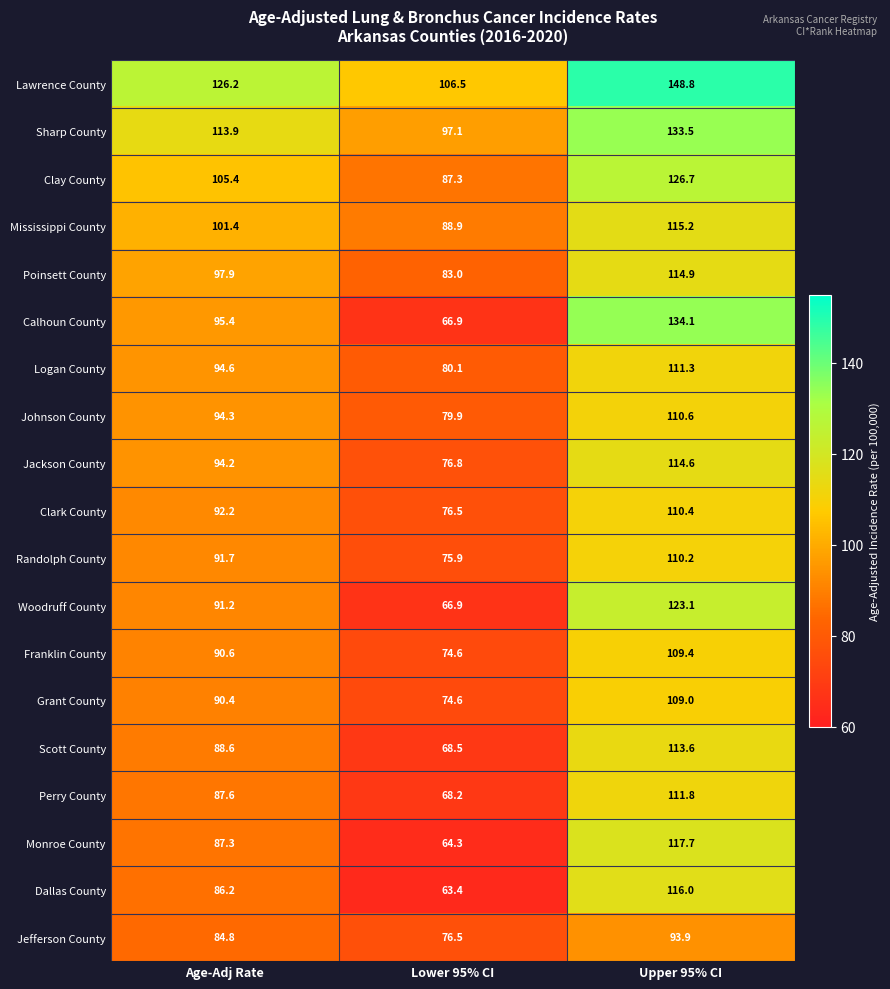

What is the difference between the Lawrence County values at Lower 95% CI and Age-Adj Rate?

19.7